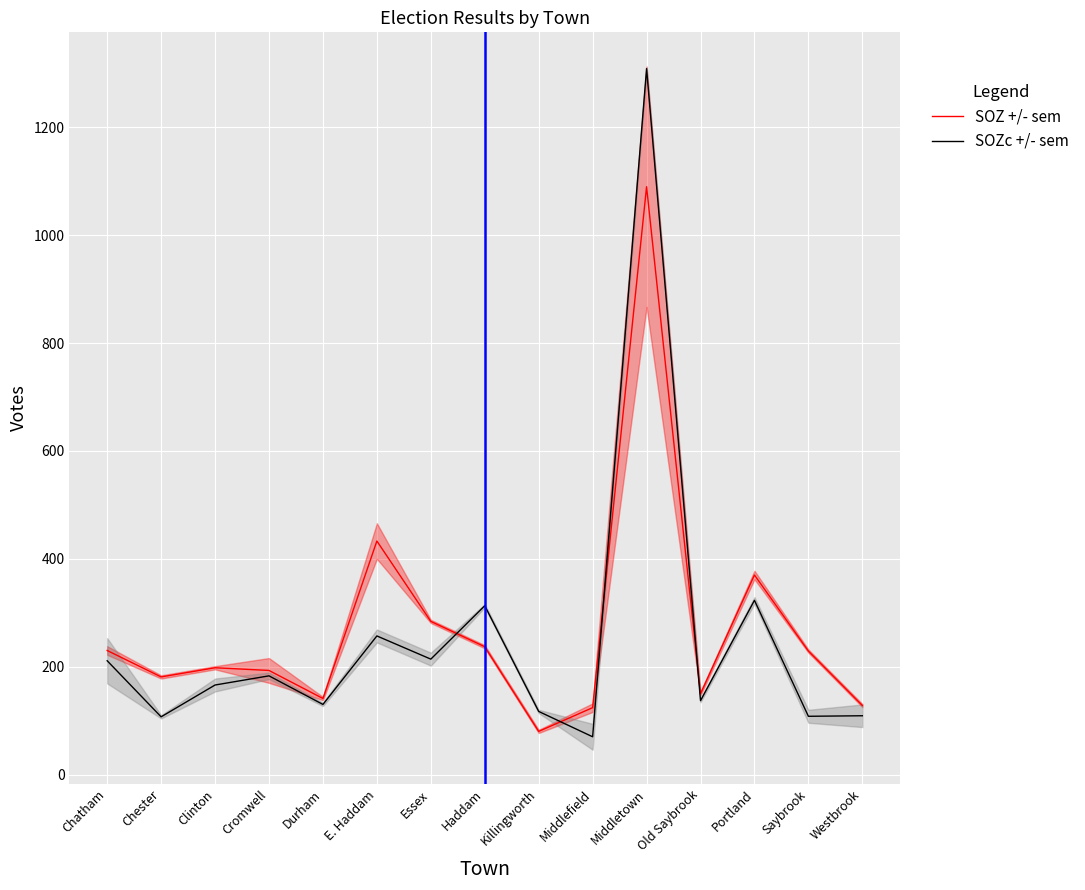

Which series has the widest spread of values?

SOZc +/- sem